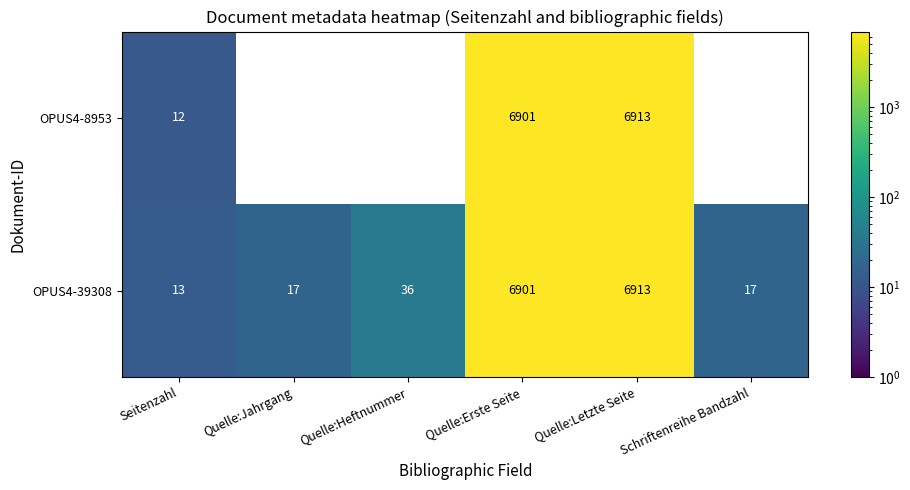

Rank the series at Seitenzahl from highest to lowest value.

OPUS4-39308, OPUS4-8953